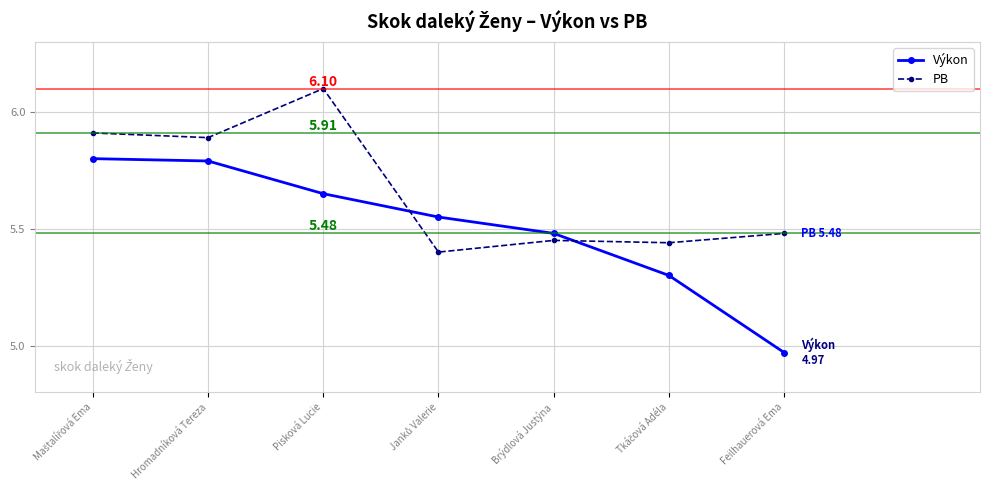

What is the label of the 1st point from the right?

Feilhauerová Ema